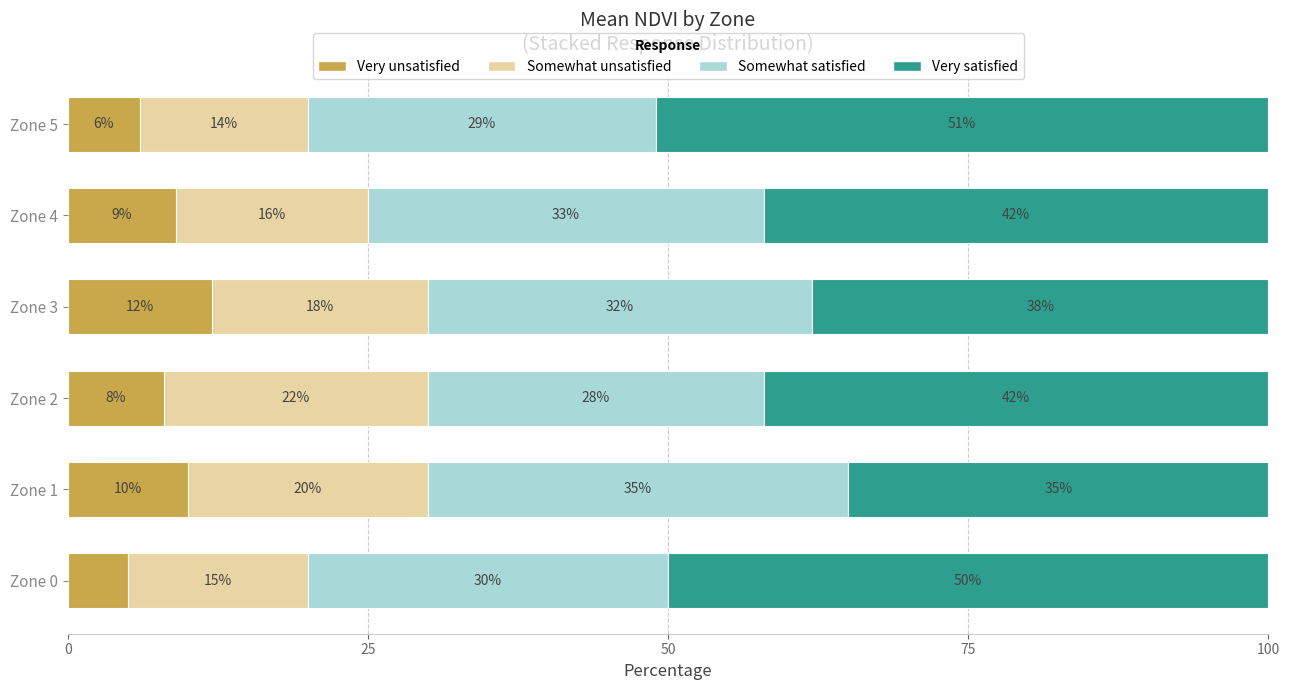

What is the total value across all series at Zone 1?

100